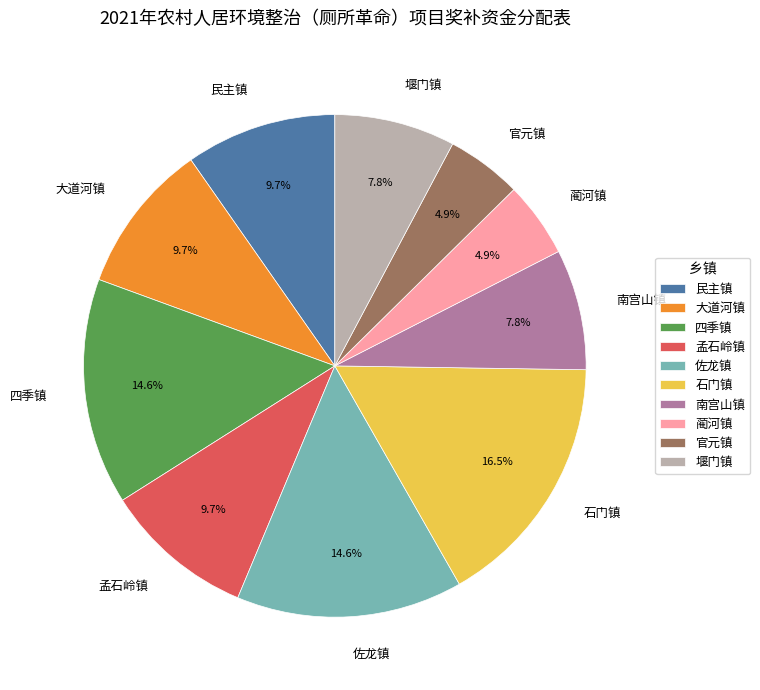

What percentage is the 大道河镇 slice, to the nearest percent?

10%